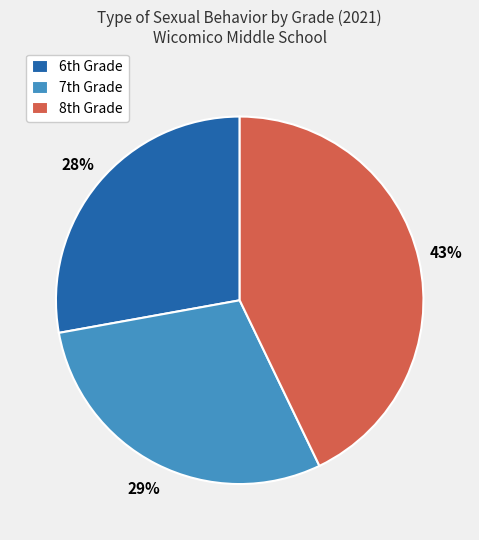

To the nearest percent, what is the average slice percentage?

33%